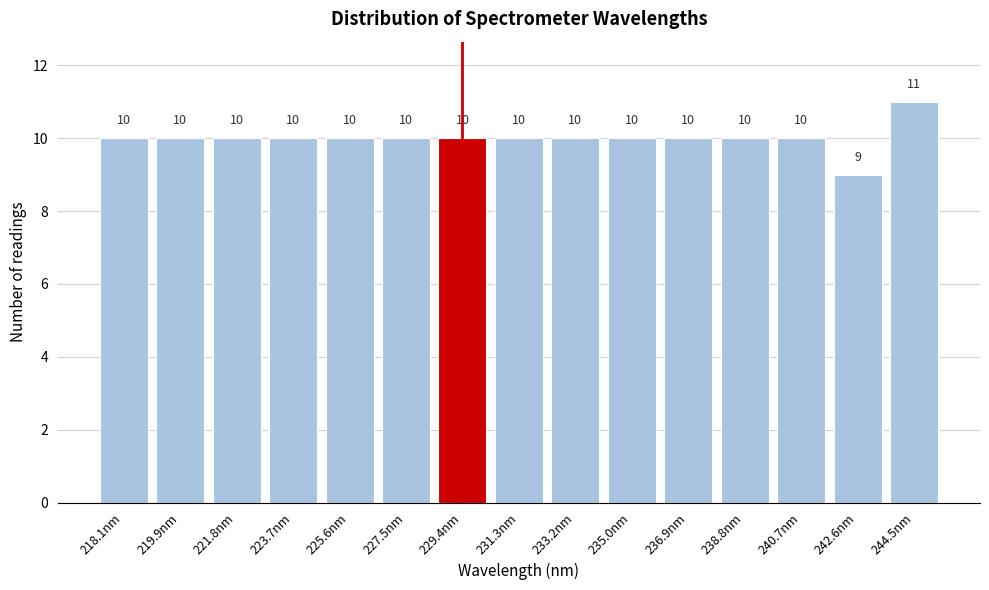

Reading left to right, what are all the values shown in this chart?

218.1nm=10	219.9nm=10	221.8nm=10	223.7nm=10	225.6nm=10	227.5nm=10	229.4nm=10	231.3nm=10	233.2nm=10	235.0nm=10	236.9nm=10	238.8nm=10	240.7nm=10	242.6nm=9	244.5nm=11